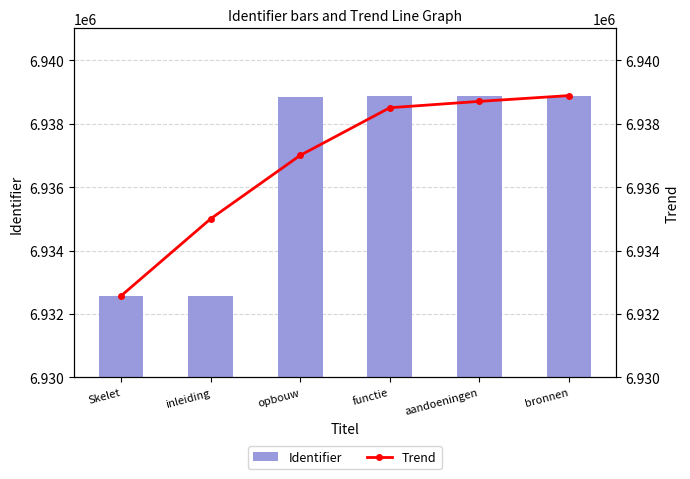

Reading right to left, extract all data points from this chart.

Identifier: 6938882	6938878	6938865	6938850	6932573	6932572
Trend: 6938882	6938700	6938500	6937000	6935000	6932572